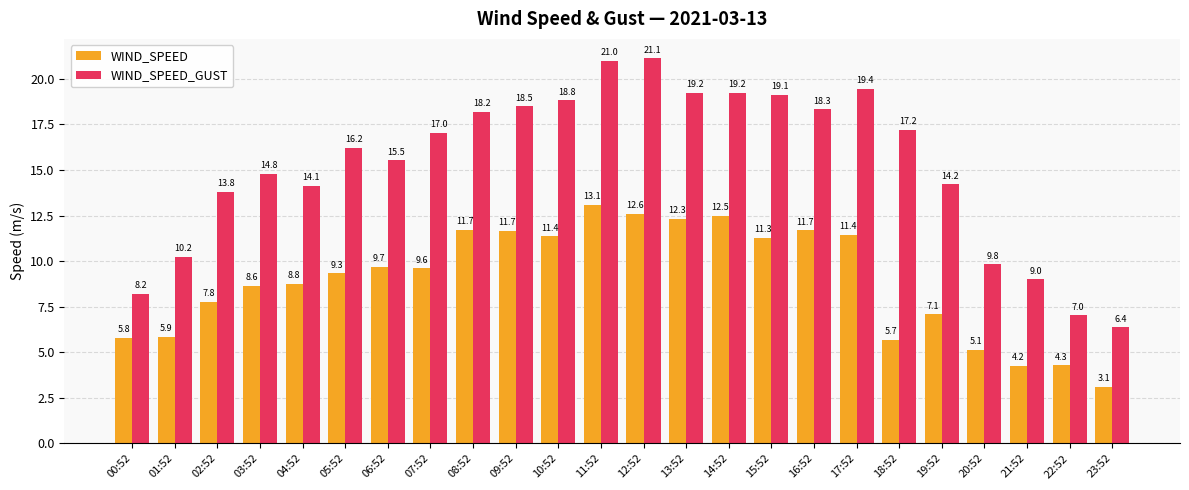

What is the highest value of the WIND_SPEED series?

13.1